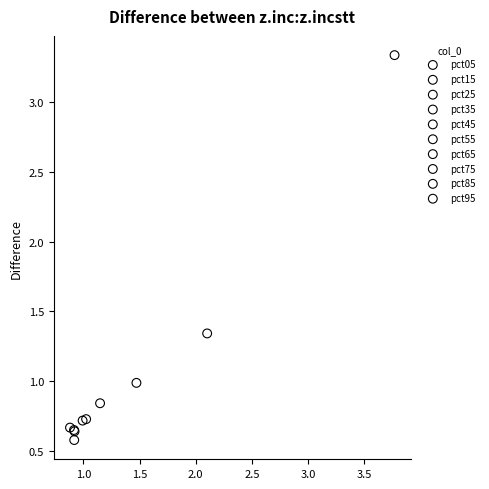

Which series reaches the maximum Y coordinate?

pct05